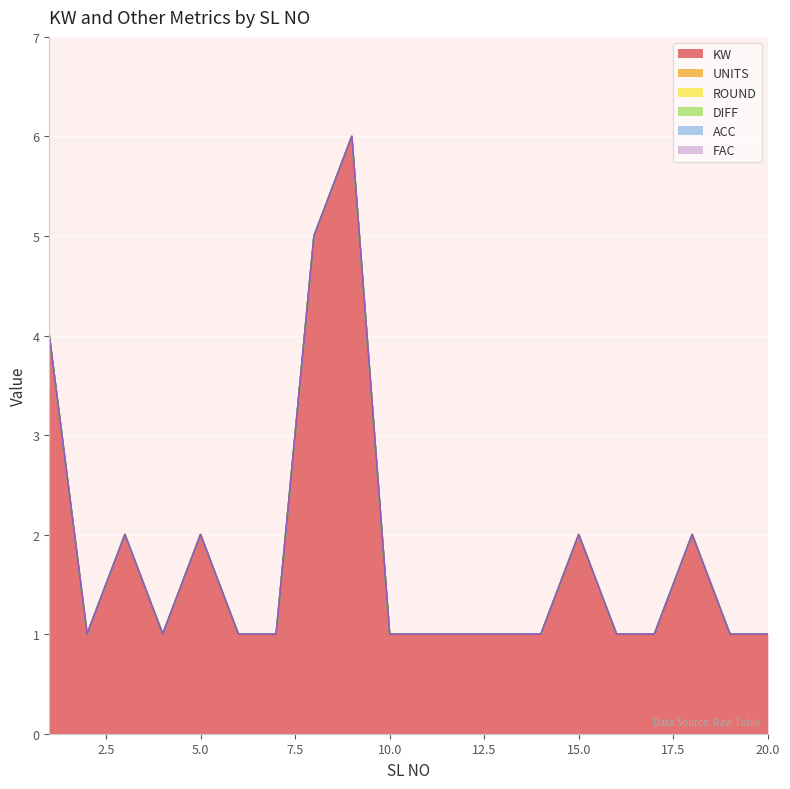

True or false: ROUND and UNITS intersect in this chart.

False